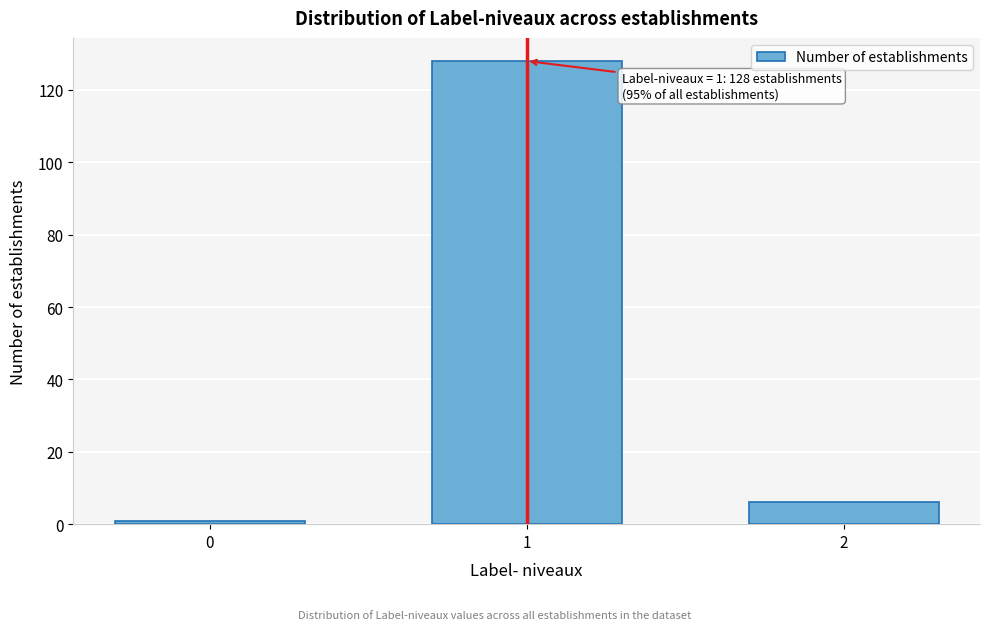

Reading left to right, what are all the values shown in this chart?

0=1	1=128	2=6